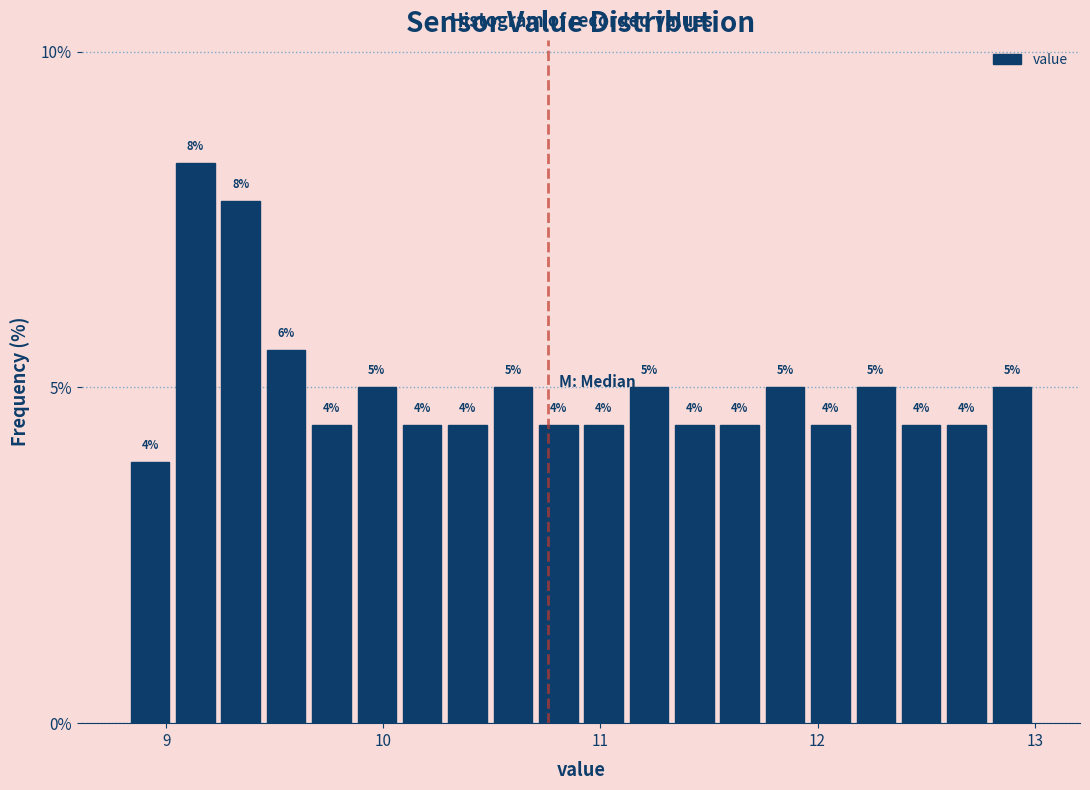

Read against the x-axis, roughly where is the centre of the tallest bar?

9.1